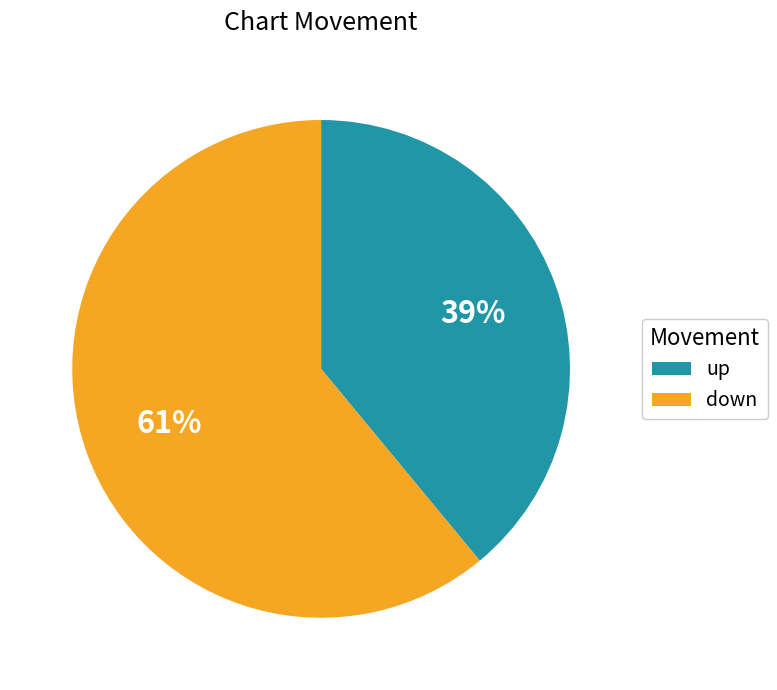

True or false: up accounts for 39% of the total.

True